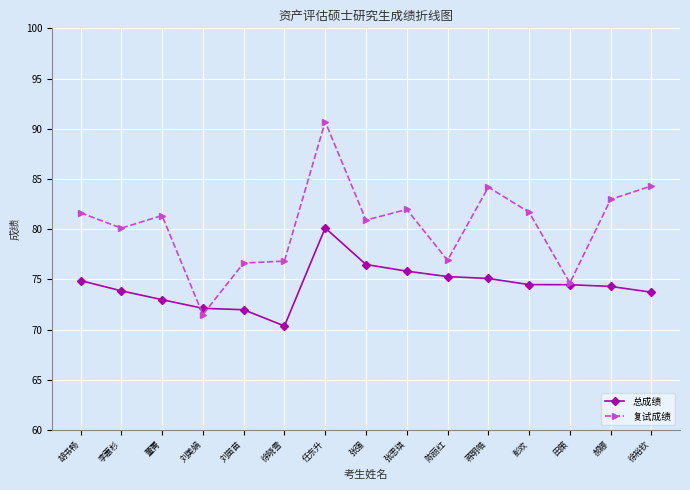

The value of 复试成绩 at 郝娜 is 147.9. True or false?

False